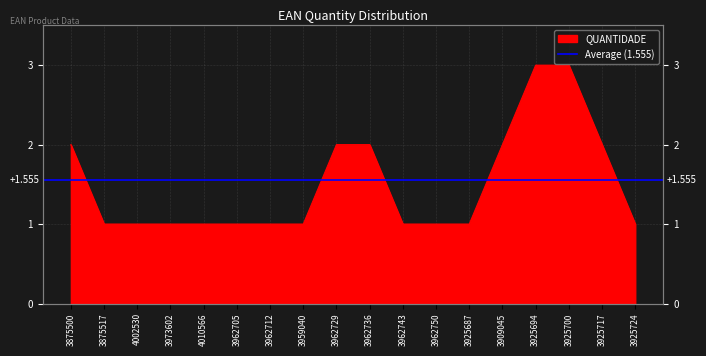

What is the smallest value displayed?

1